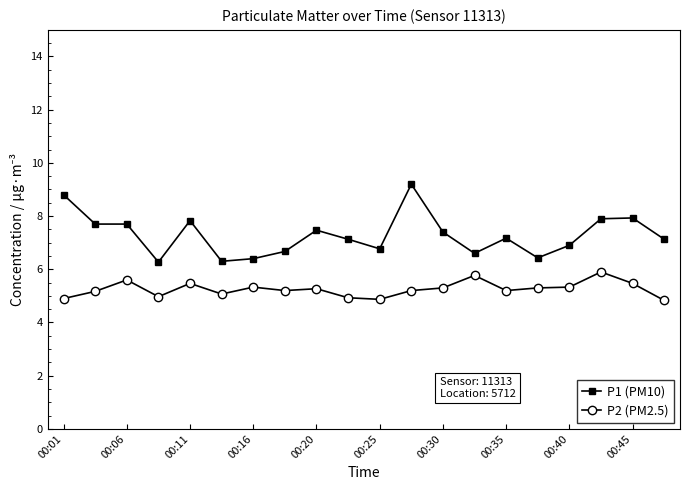

What is the maximum value shown in the chart?

9.2